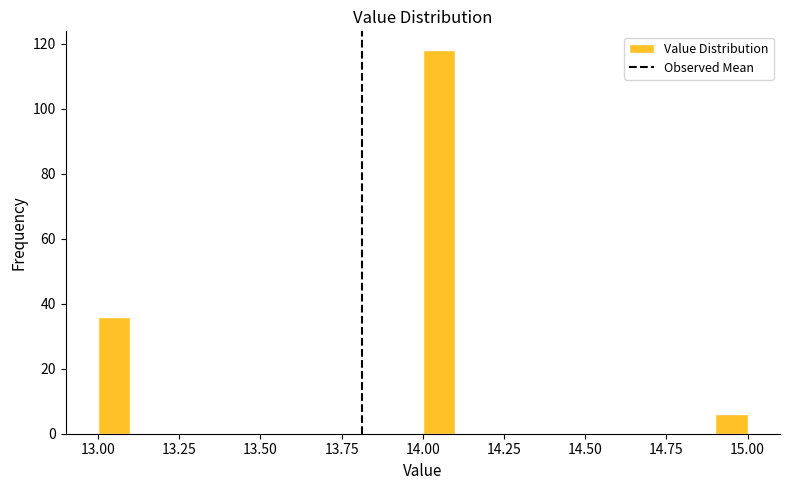

Read against the x-axis, roughly where is the centre of the tallest bar?

14.05